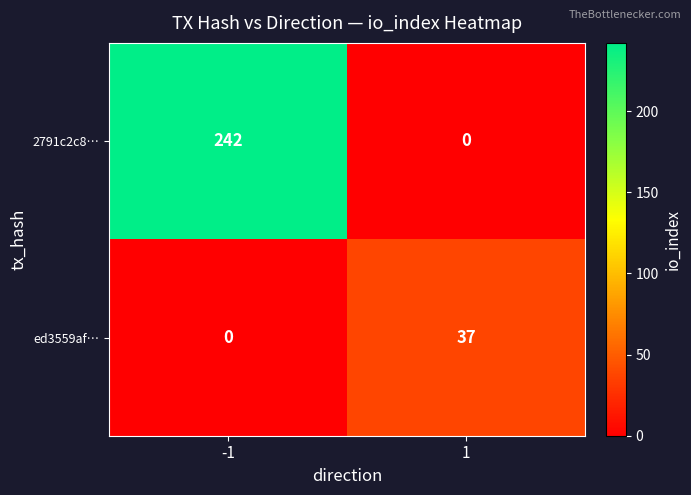

List the series in order of their overall mean, lowest first.

ed3559af…, 2791c2c8…